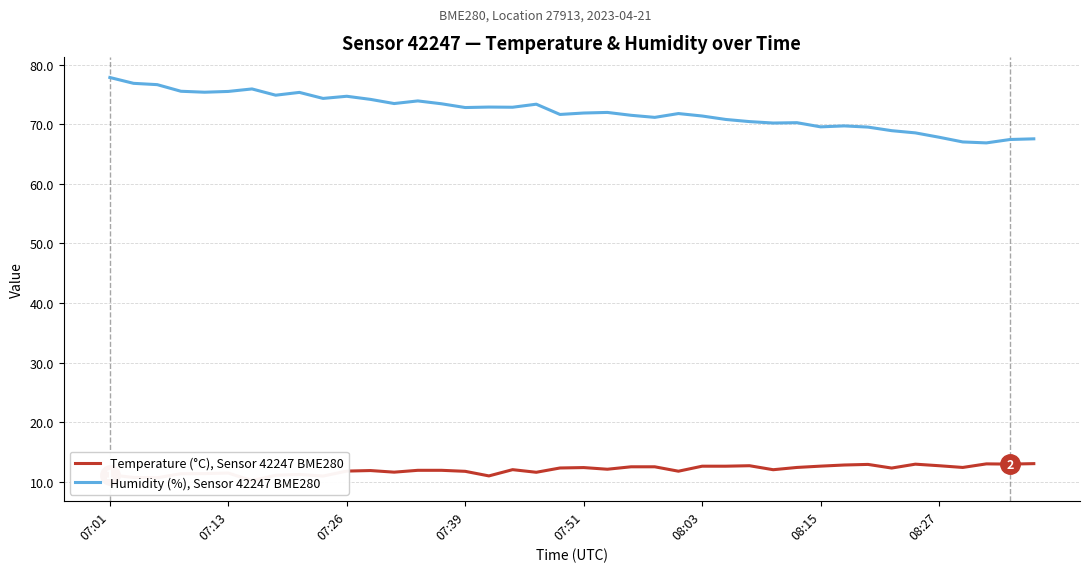

How many series are shown in this chart?

2